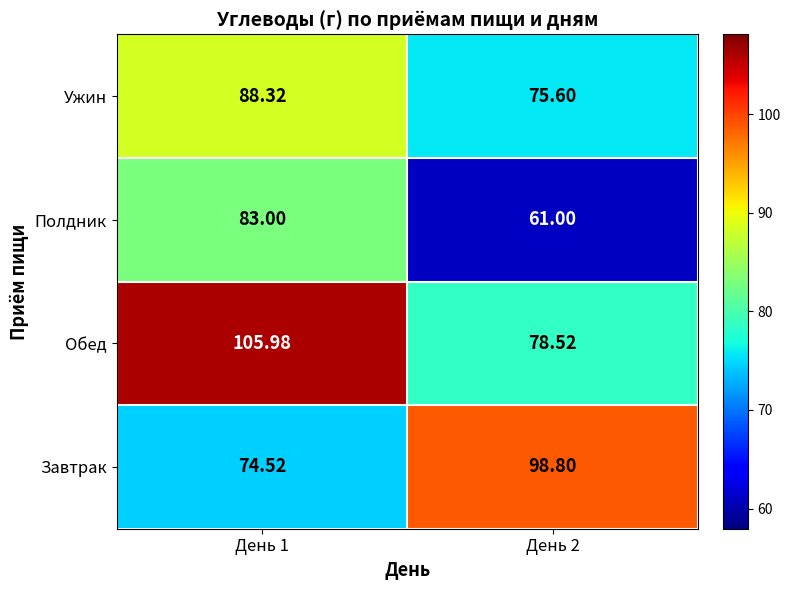

Is the value of Полдник at День 2 greater than the value of Завтрак at День 1?

No